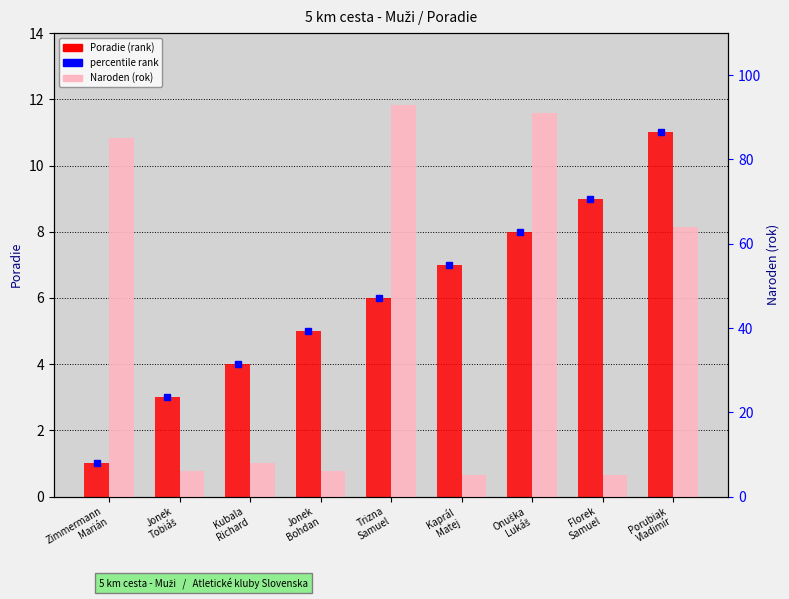

The Naroden (rok) series shows 16 at Porubiak
Vladimír. True or false?

False